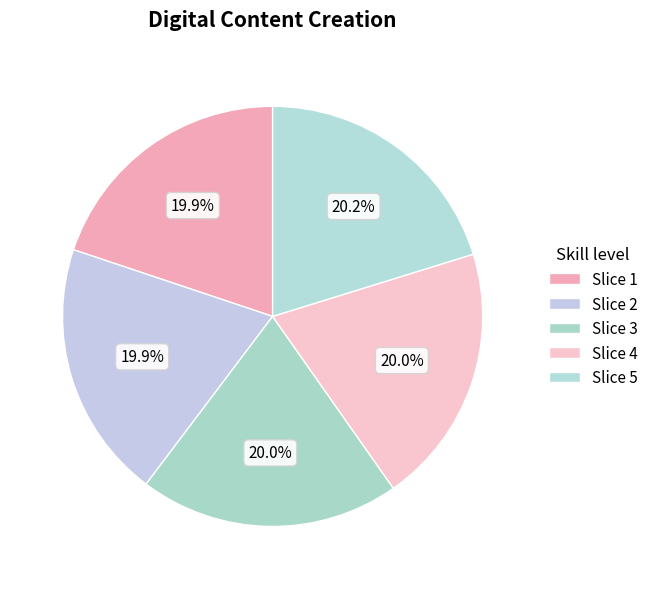

How many segments does this pie chart have?

5